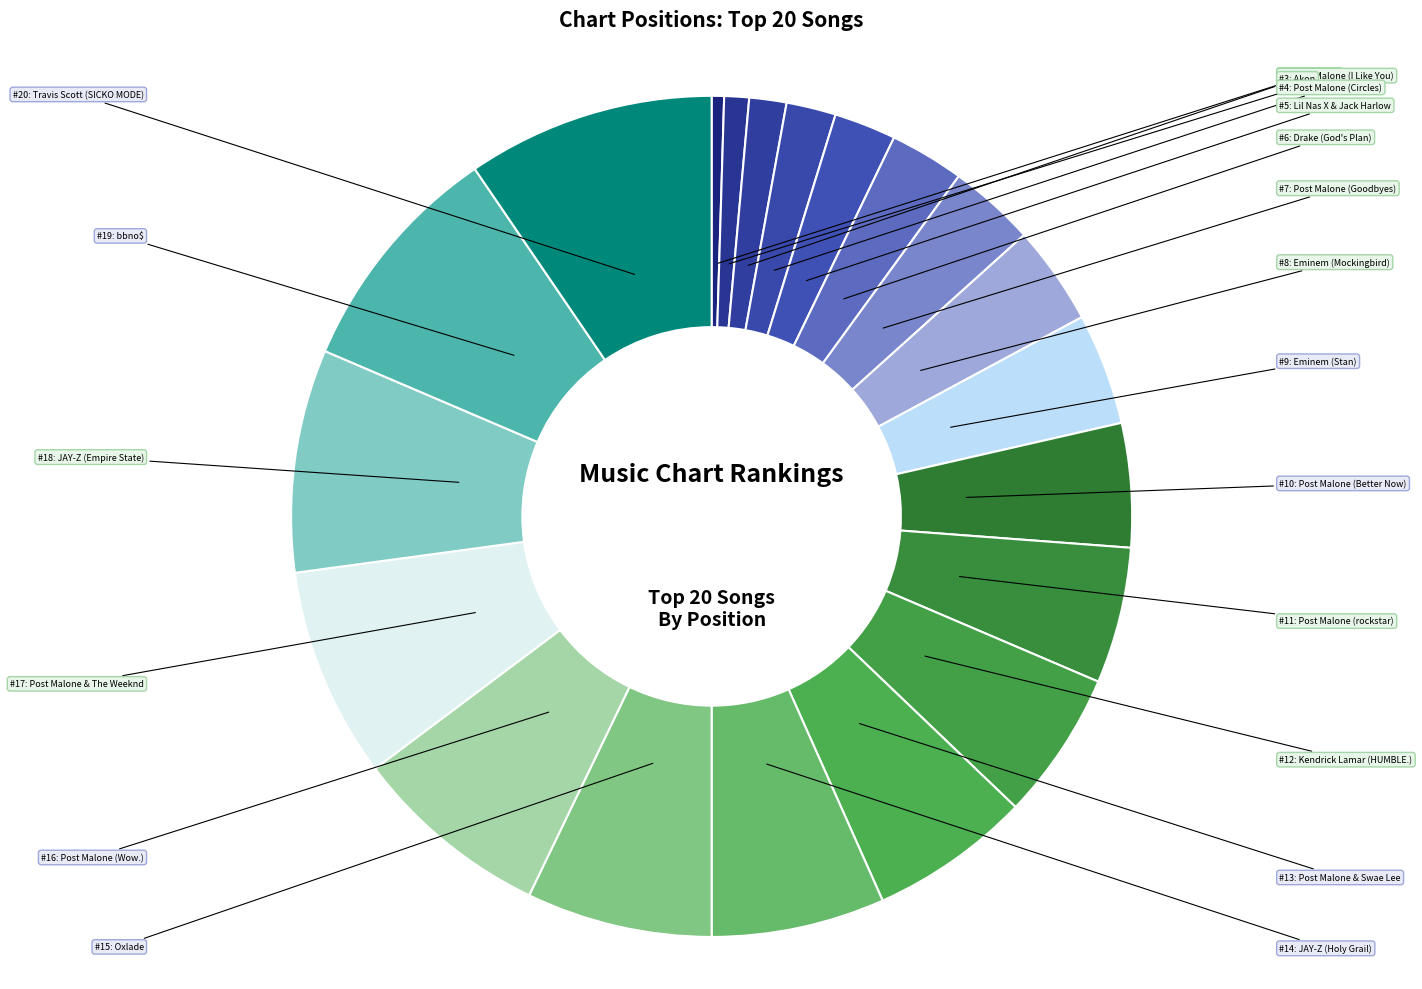

How many segments does this pie chart have?

20